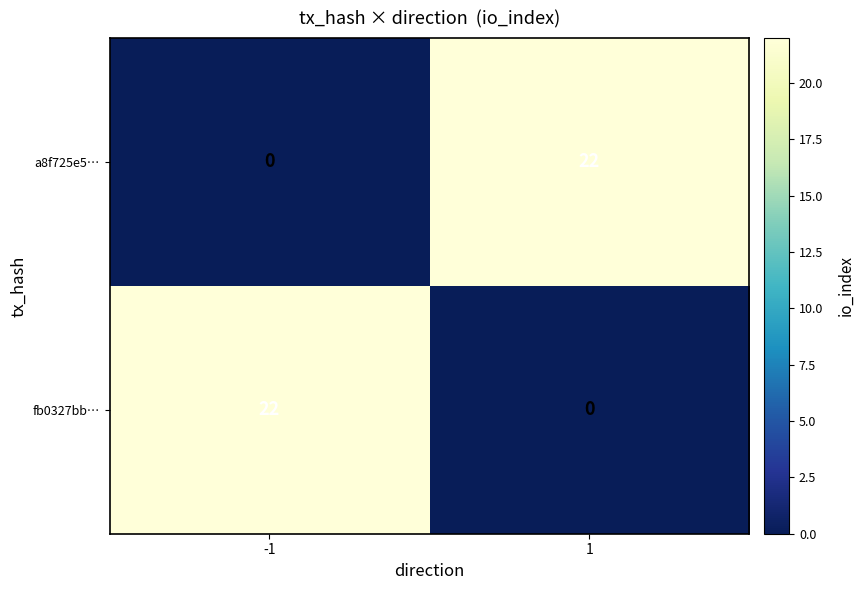

What is the spread (max minus min) of values at -1?

22